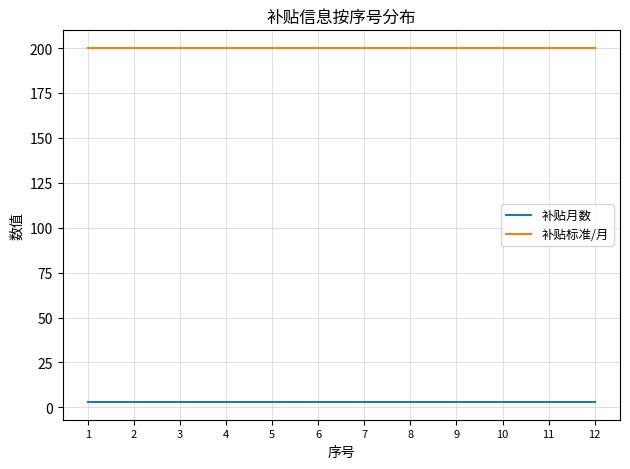

The 补贴标准/月 series shows 290 at 12. True or false?

False